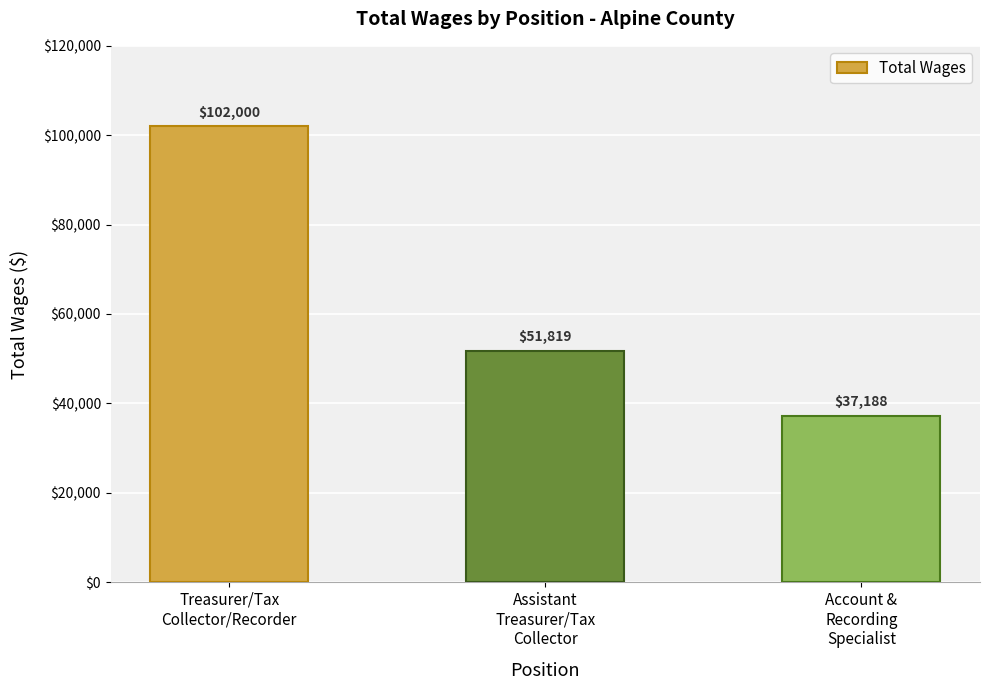

What is the average value?

63669